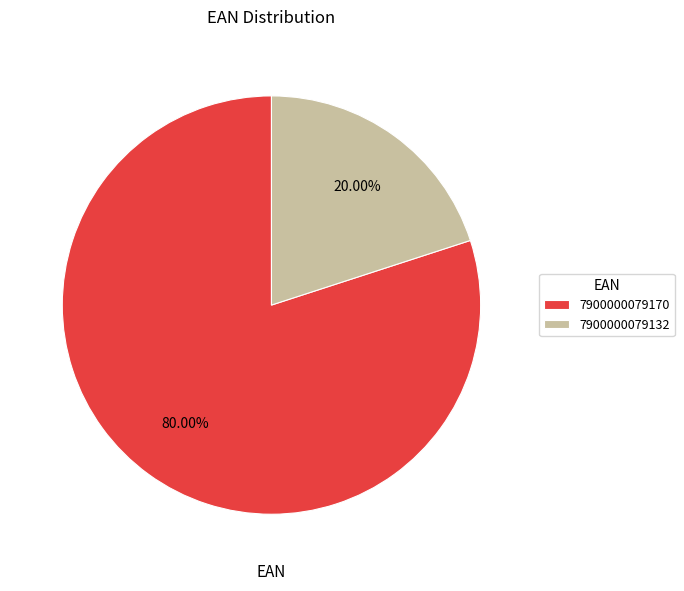

How many slices are in this pie chart?

2